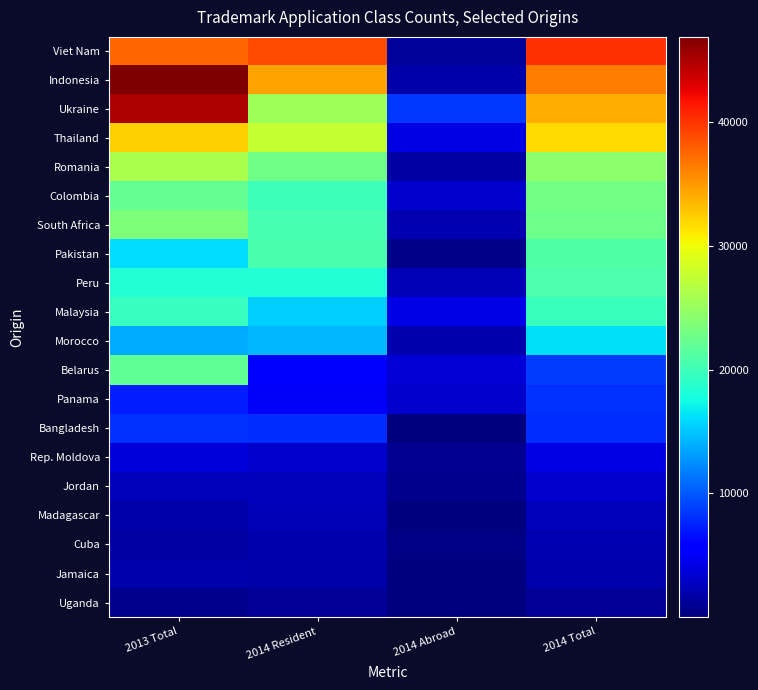

What is the total value across all series at 2013 Total?

350746